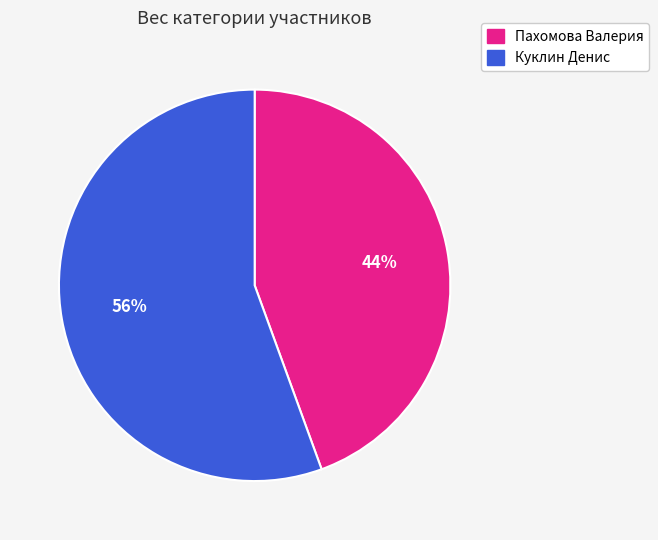

What is the ratio of the value at Пахомова Валерия to the value at Куклин Денис?

0.8